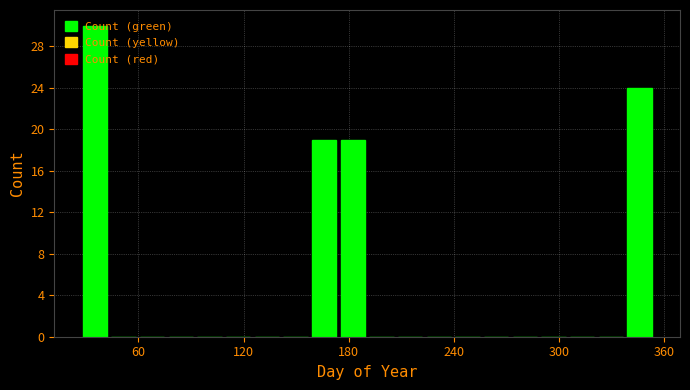

Read against the x-axis, roughly where is the centre of the tallest bar?

40